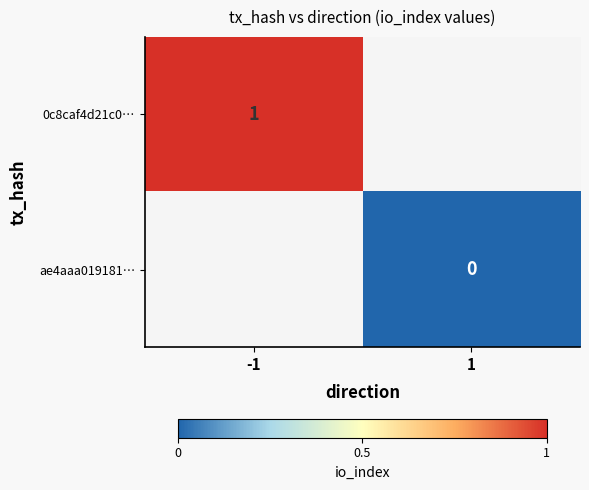

List the series in order of their overall mean, highest first.

0c8caf4d21c0…, ae4aaa019181…